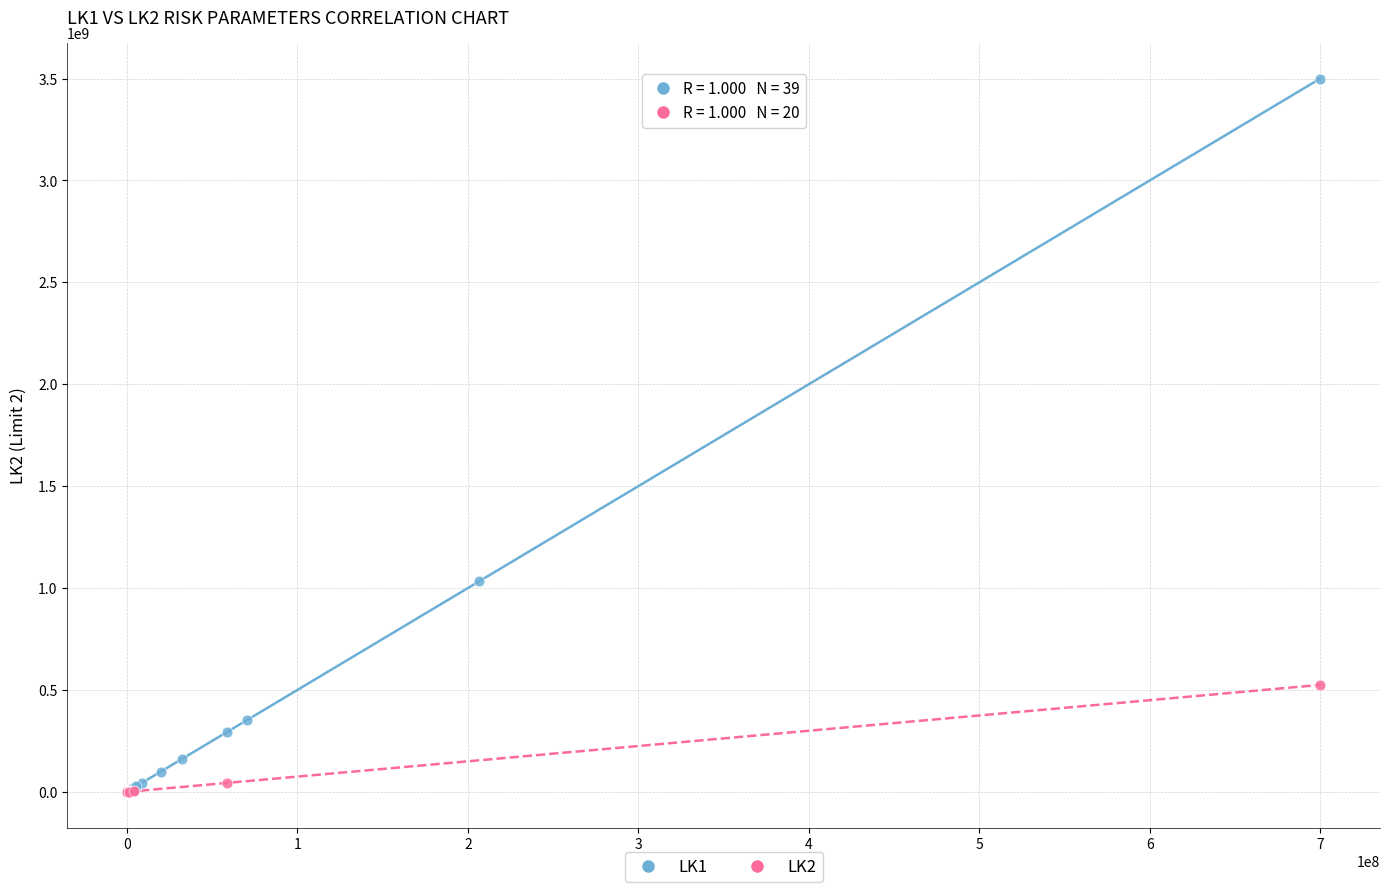

Which series has the widest spread of Y values?

LK1